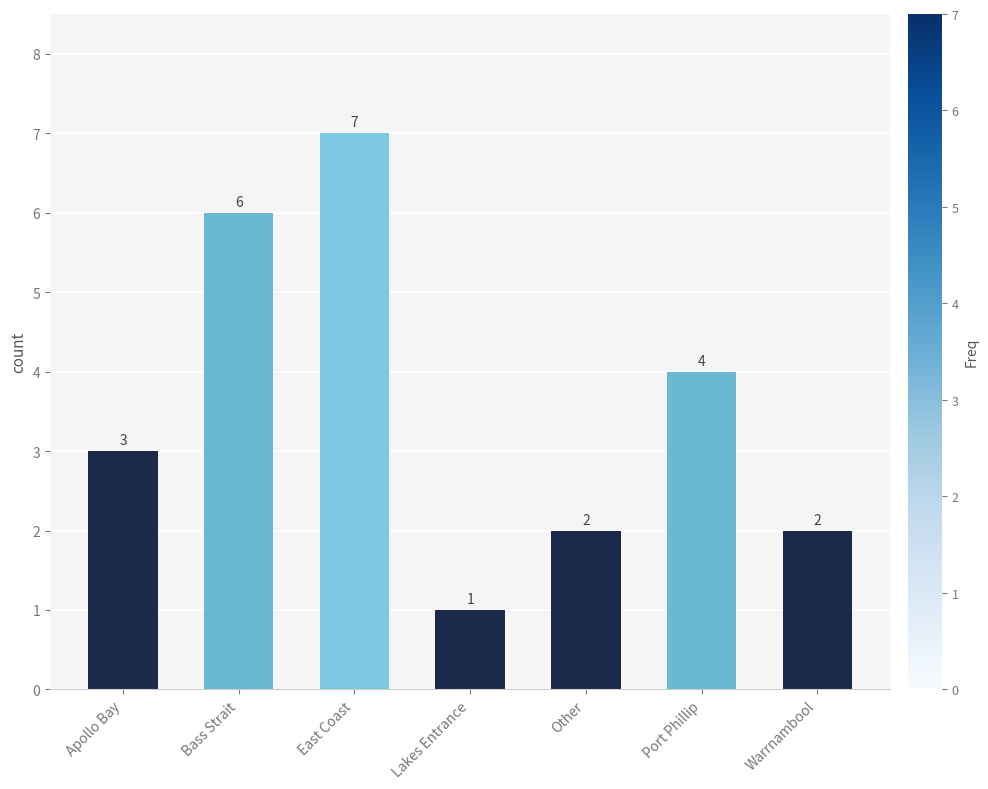

The value at Port Phillip is 2. True or false?

False